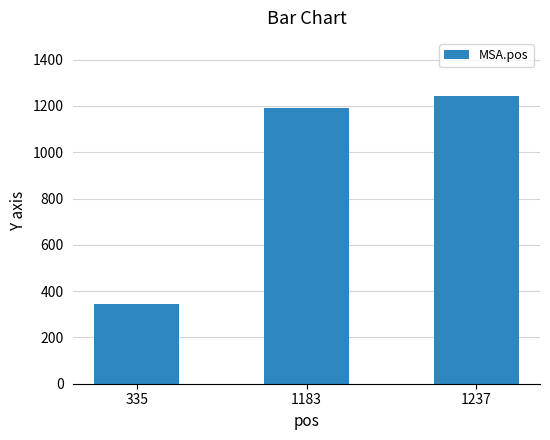

What is the average value?

926